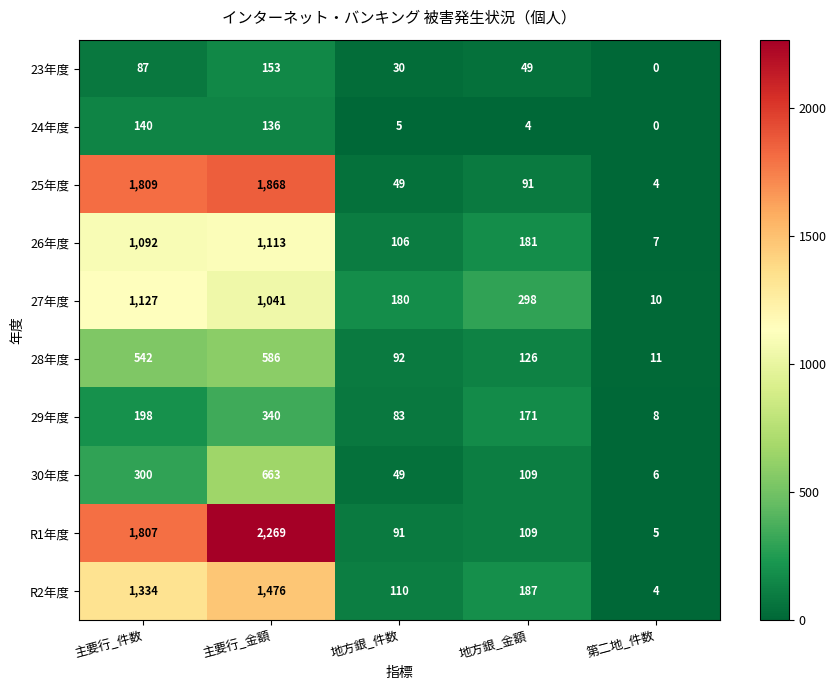

What is the greatest value displayed?

2269